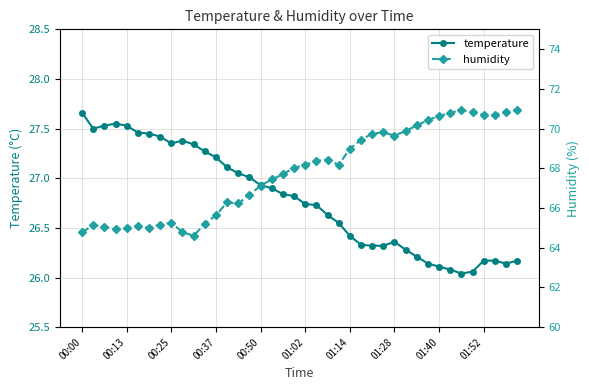

What is the sum of the temperature values at 34 and 39?

52.2